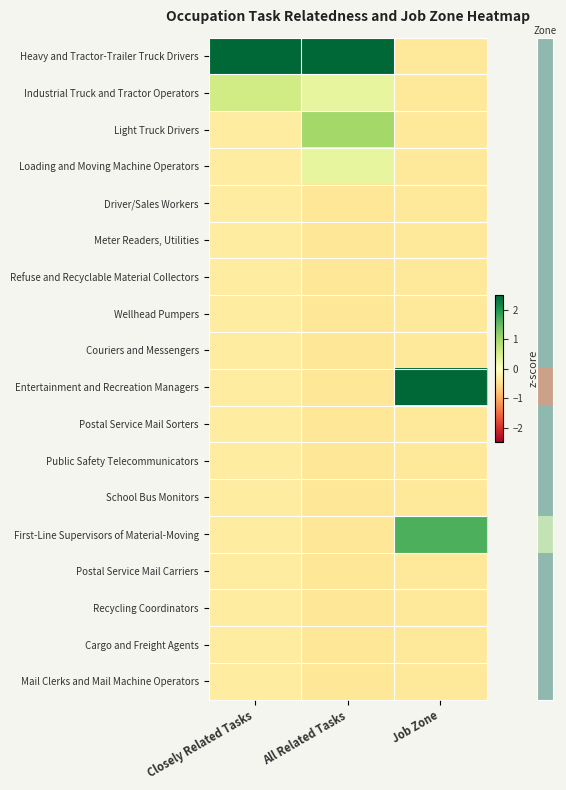

At which category does the chart reach its minimum across all series?

All Related Tasks